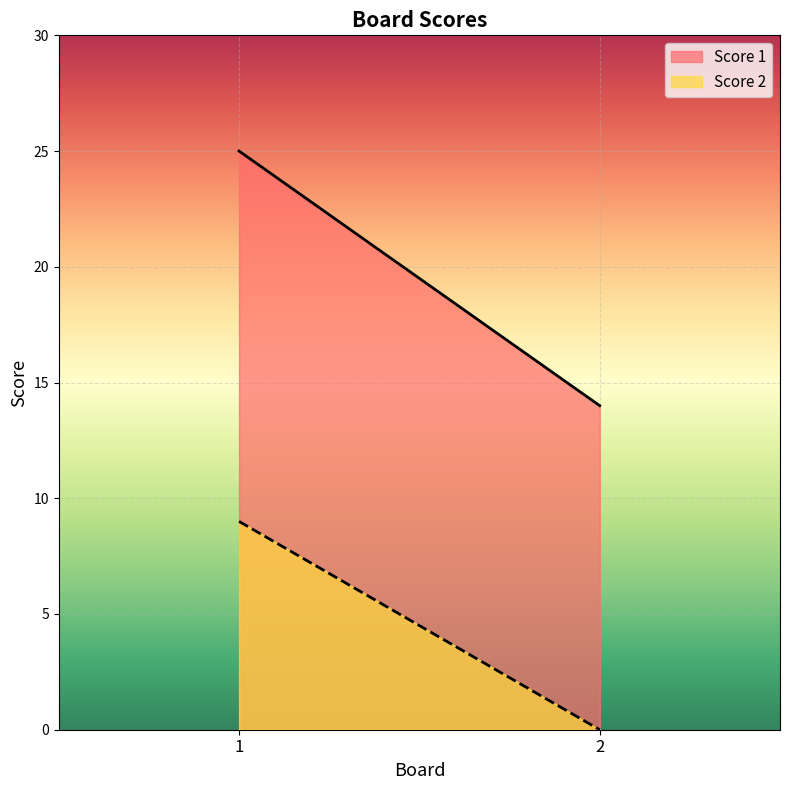

How many Score 2 values are between 0 and 9?

2